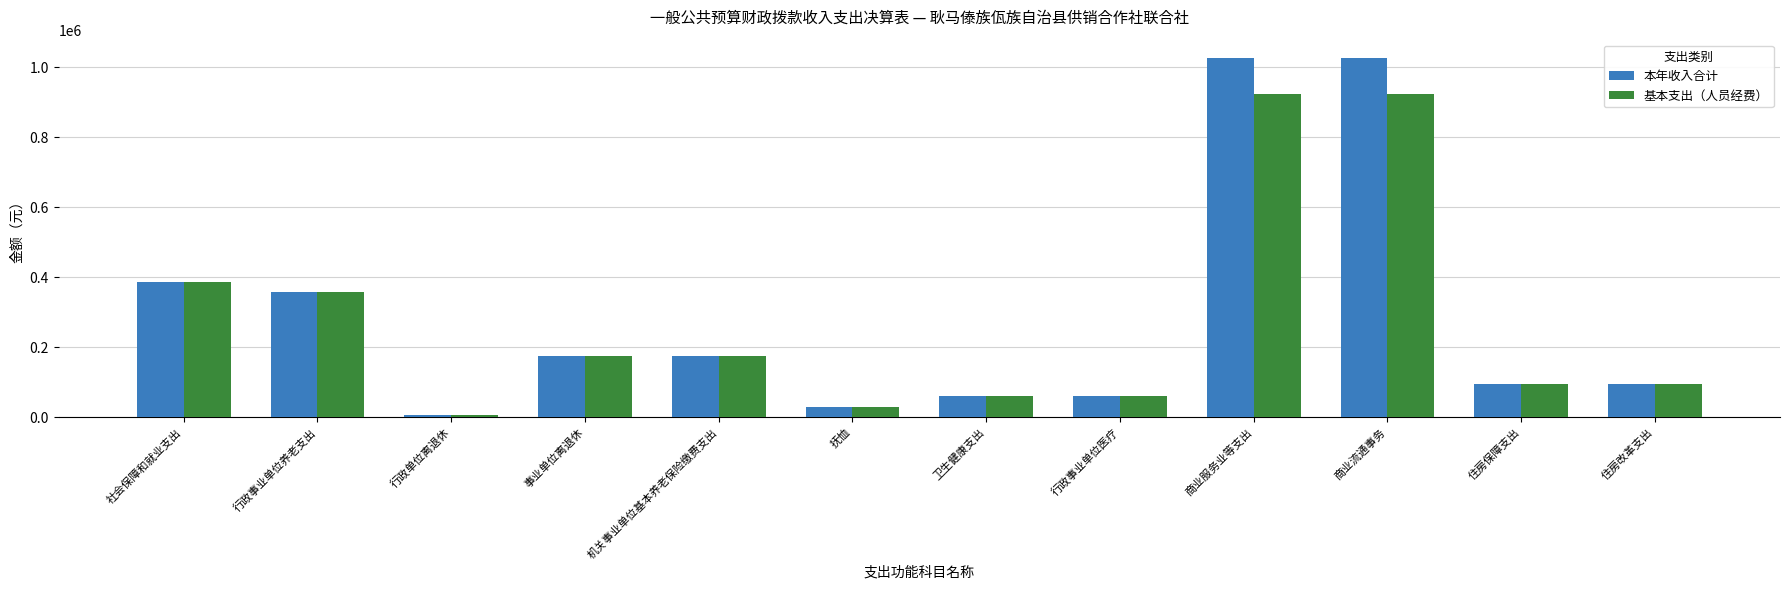

Rank the series by their maximum value, from highest to lowest.

本年收入合计, 基本支出（人员经费）